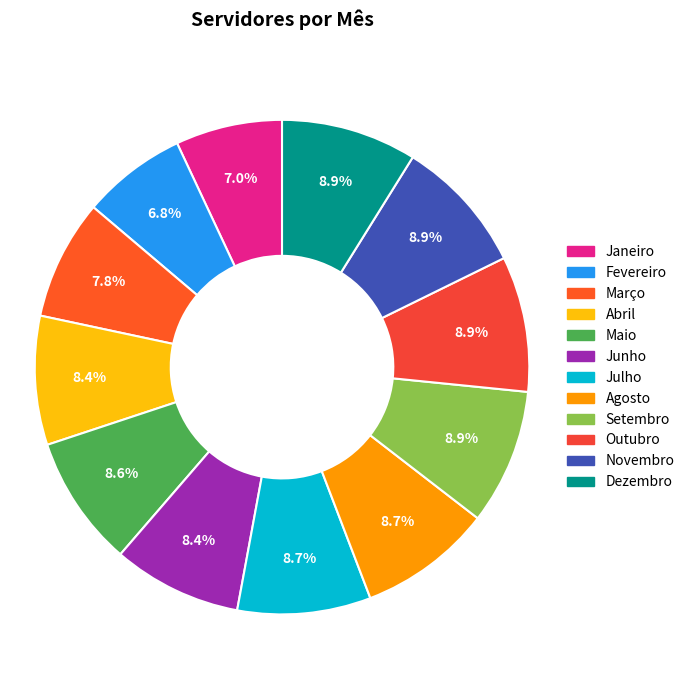

Between Novembro and Junho, which is larger?

Novembro